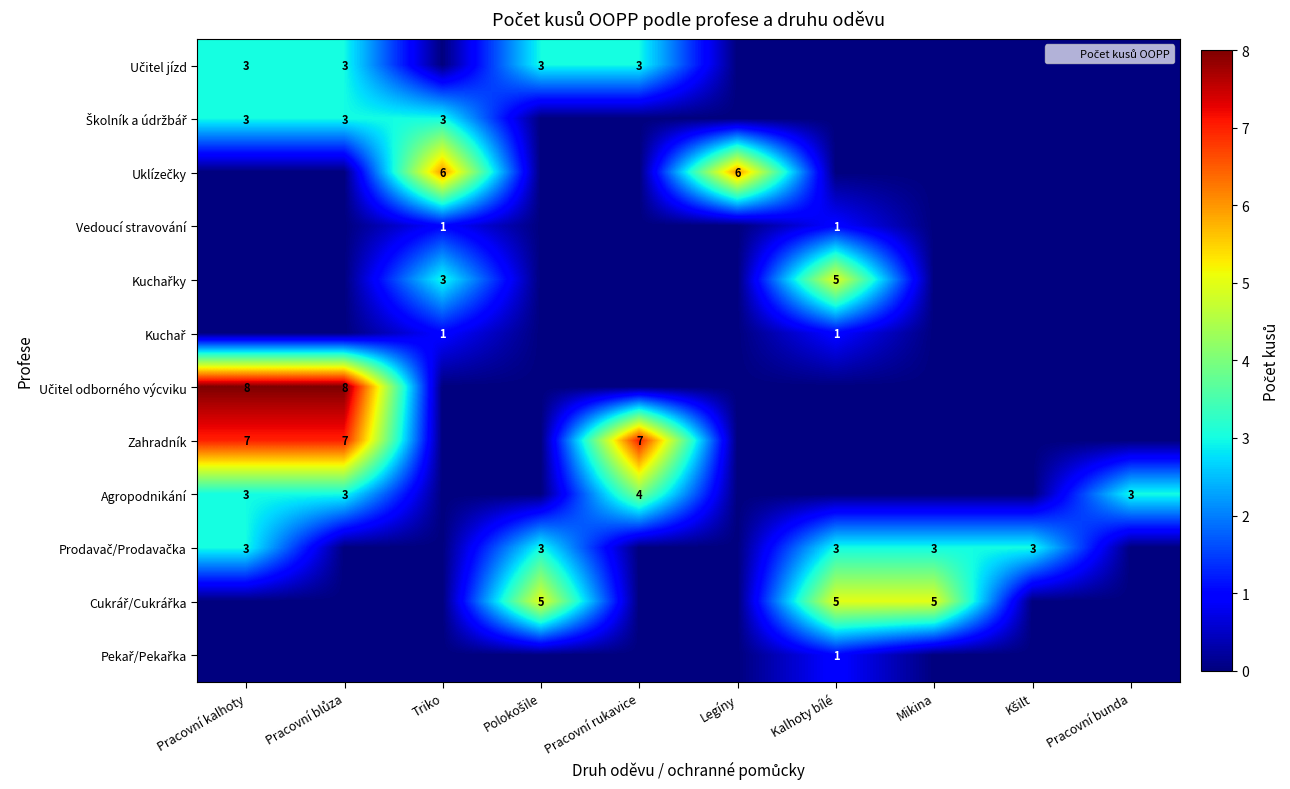

Is it true that Vedoucí stravování equals 0 at Kšilt?

False